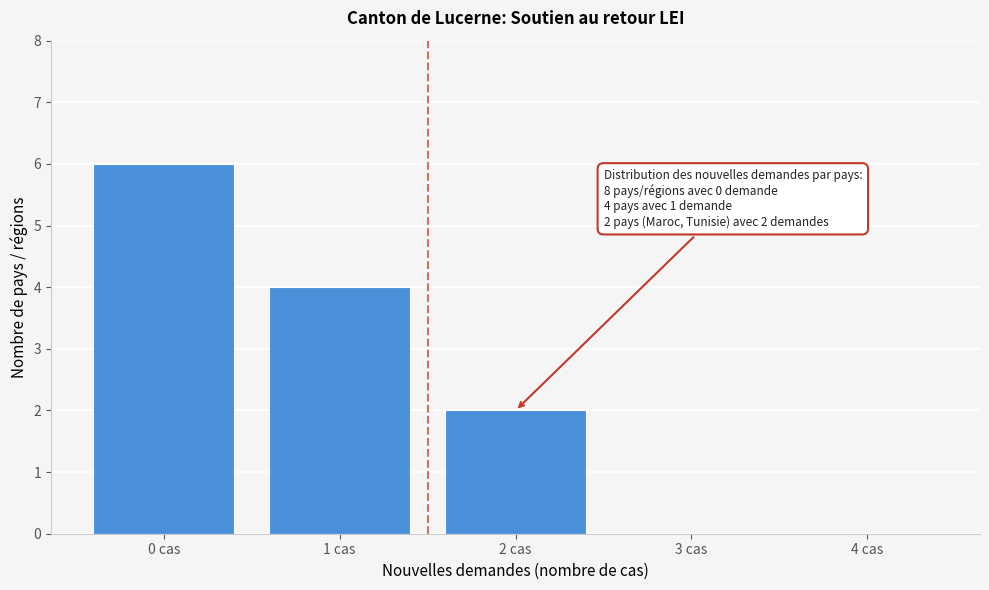

Over which range of the x-axis is the bar tallest?

-0.5 to 0.5